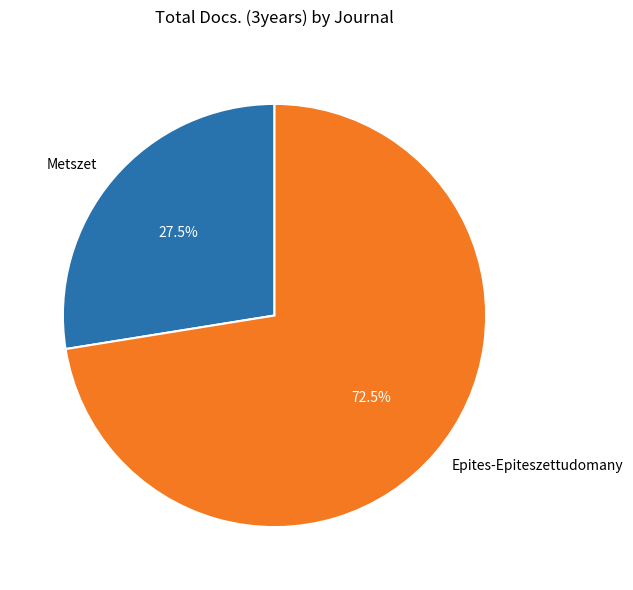

Is the sum of Epites-Epiteszettudomany and Metszet greater than half?

Yes